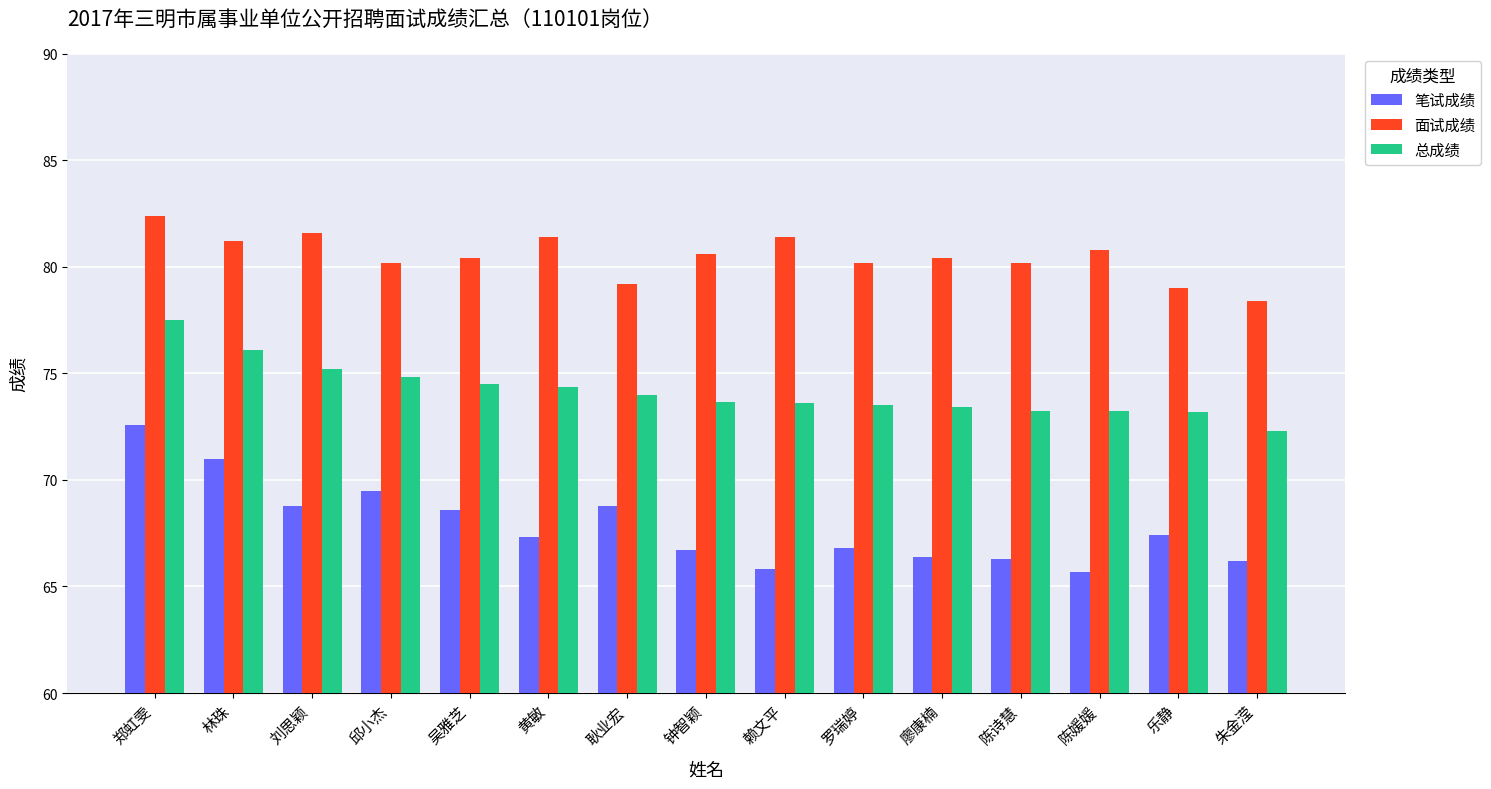

Where is 总成绩 nearest to the value 74?

耿业宏